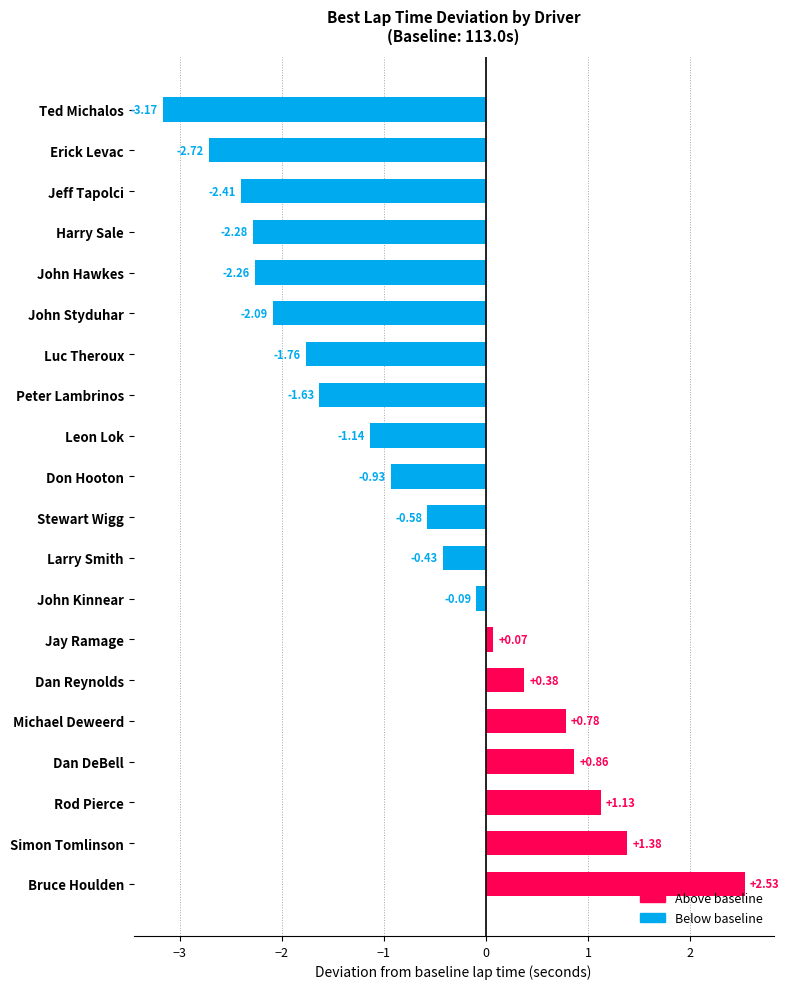

What is the label of the 20th bar from the top?

Bruce Houlden